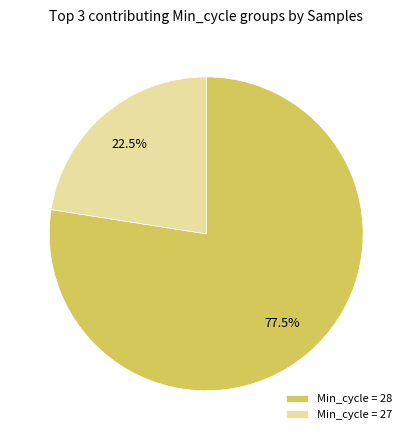

What is the ratio of the value at Min_cycle = 27 to the value at Min_cycle = 28?

0.3